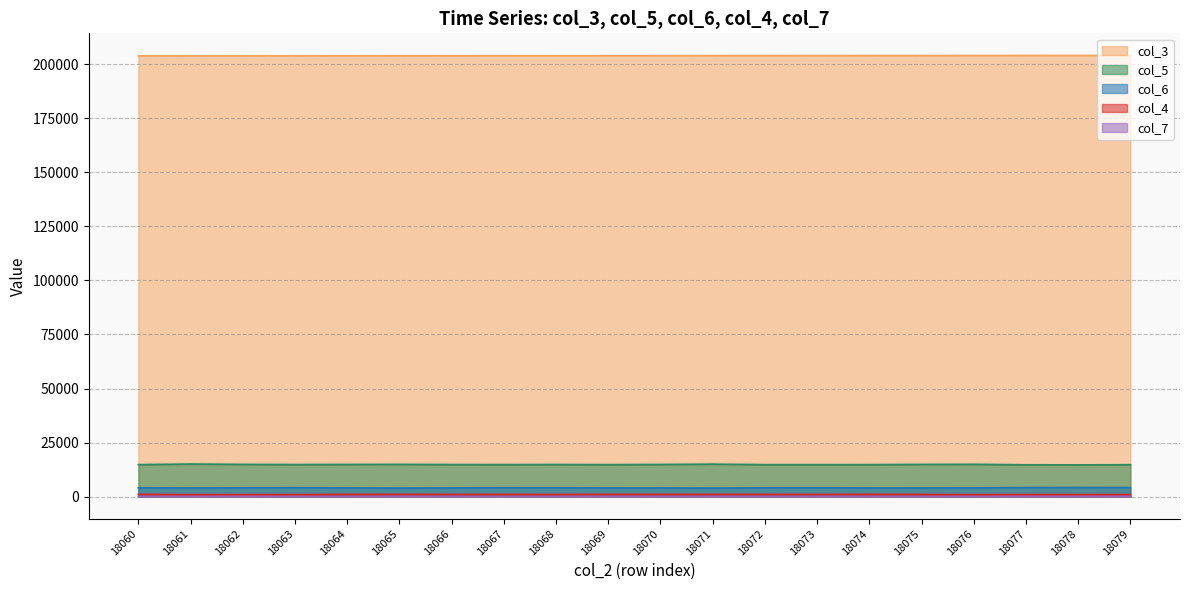

True or false: col_7 has more than 0 points higher than both neighbors.

True